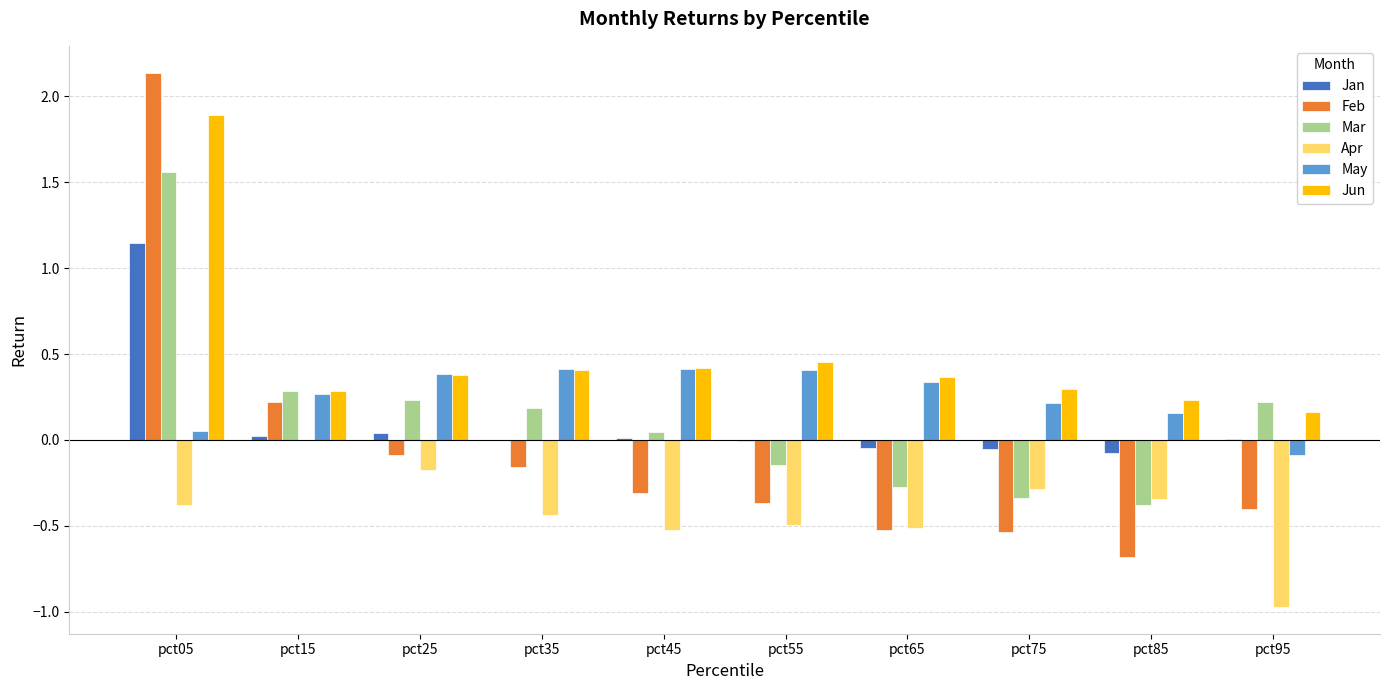

True or false: Jun has a value of 1.2 at pct05.

False